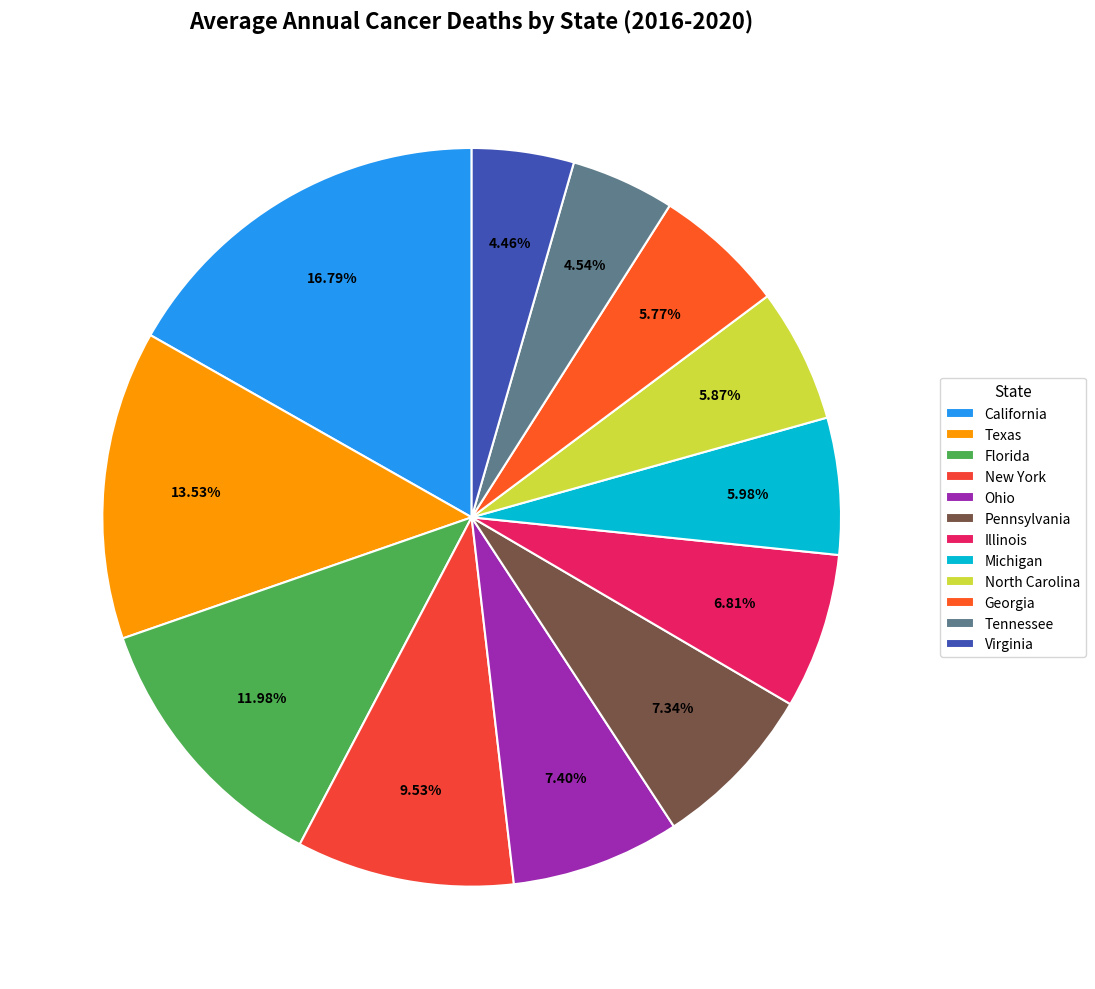

Combined, what portion of the pie is Texas and Florida?

25.5%